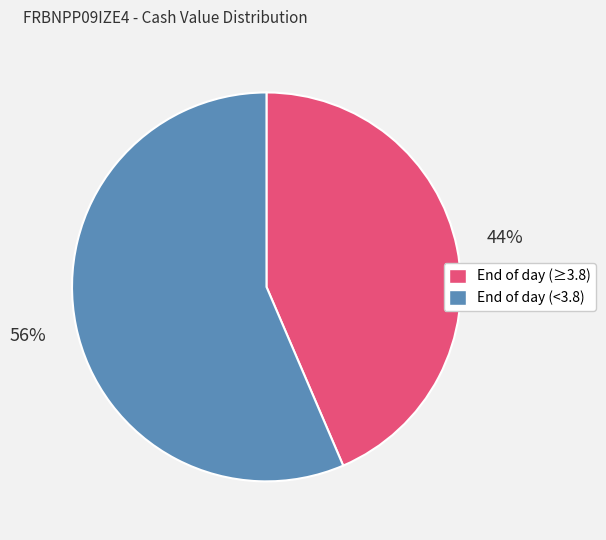

Does any single category account for the majority?

Yes